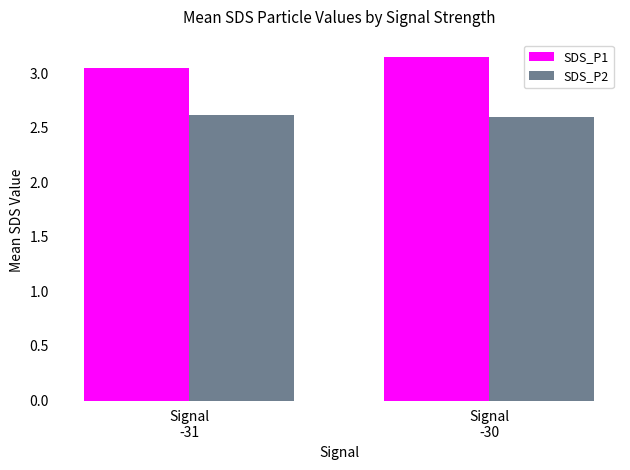

What is the difference between the highest and lowest values at Signal
-31?

0.4